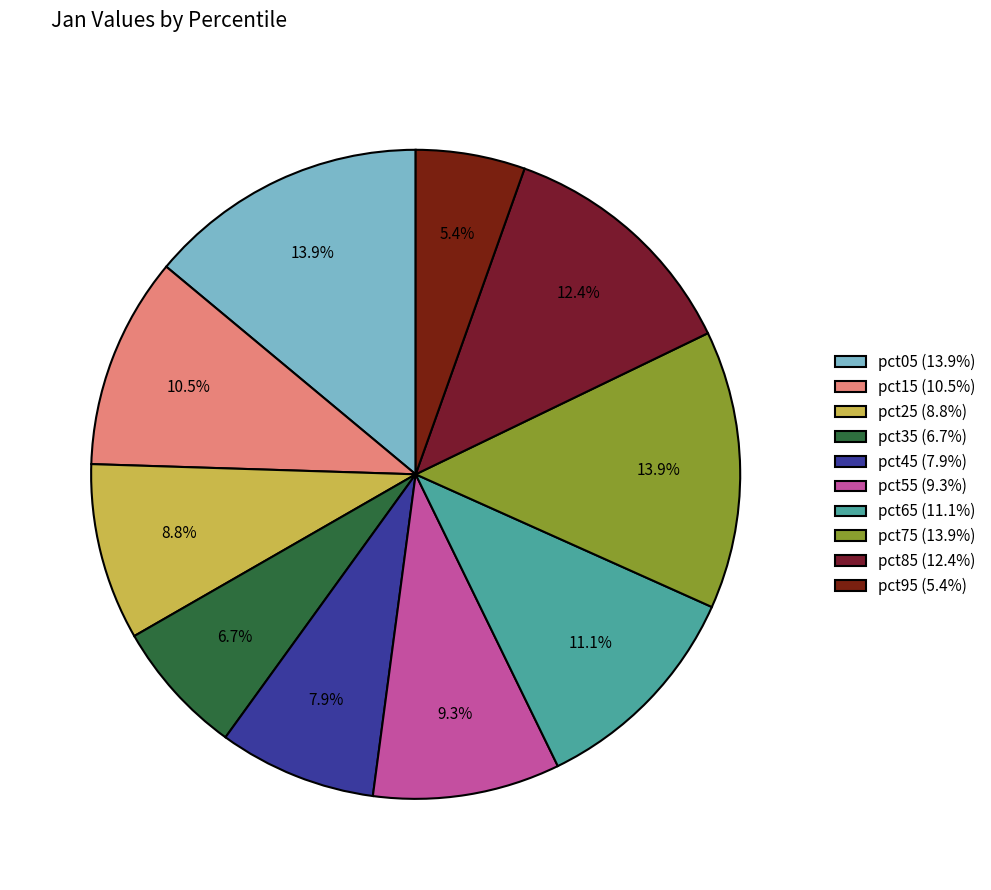

How many segments does this pie chart have?

10